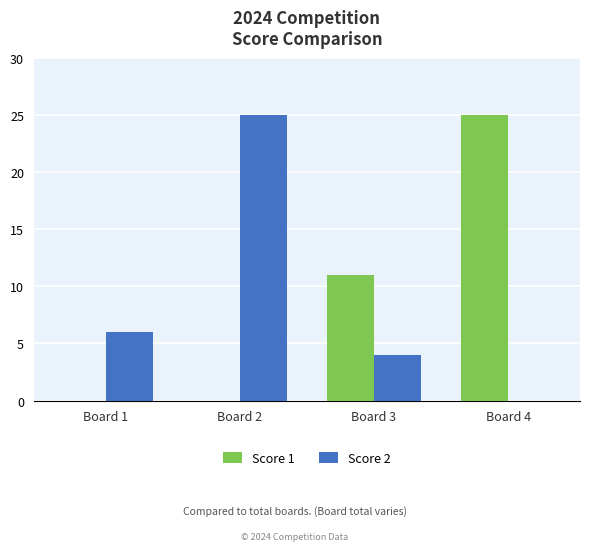

The Score 1 series shows 25 at Board 4. True or false?

True